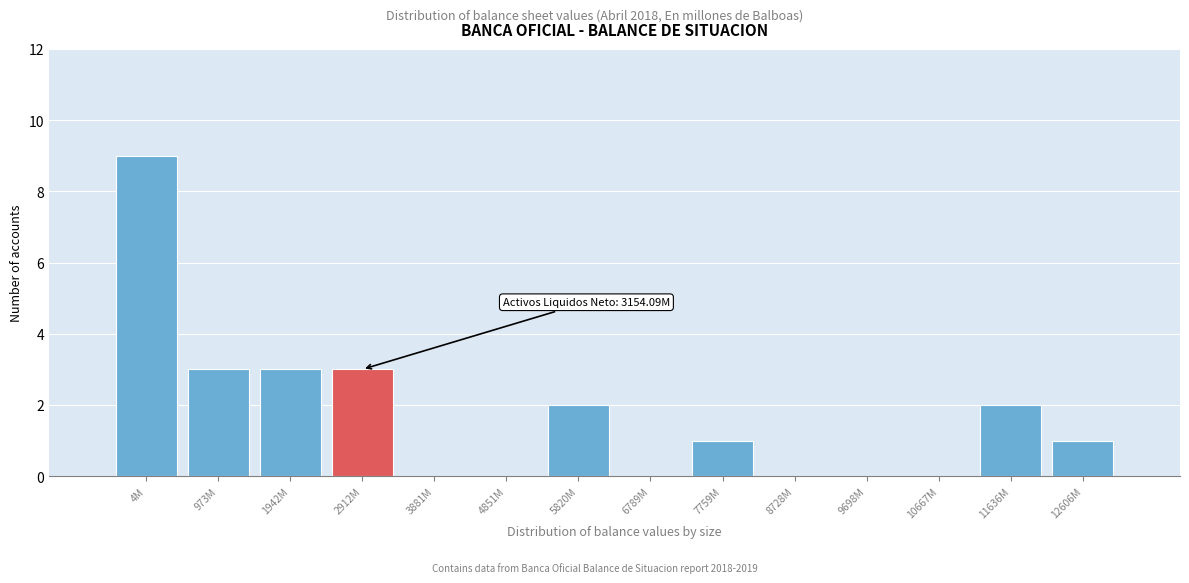

Reading left to right, extract all data points from this chart.

4M=9	973M=3	1942M=3	2912M=3	3881M=0	4851M=0	5820M=2	6789M=0	7759M=1	8728M=0	9698M=0	10667M=0	11636M=2	12606M=1